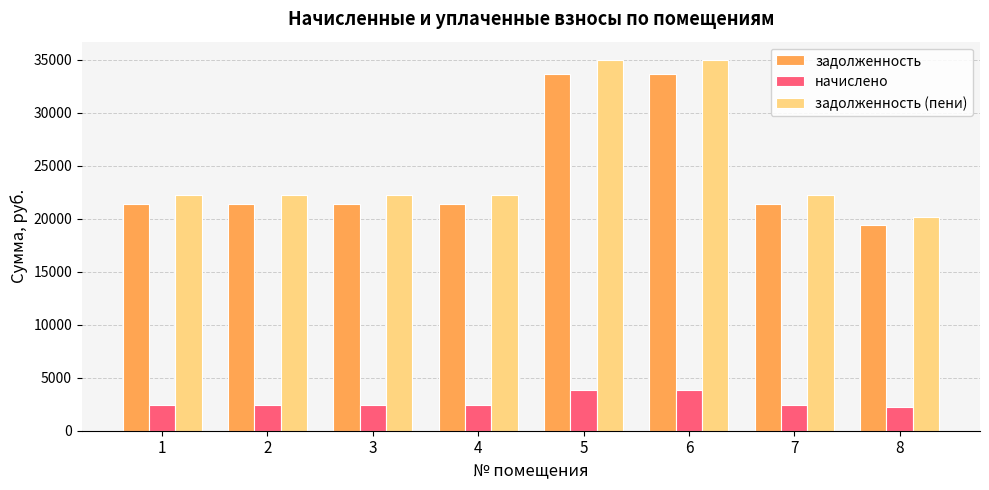

Does the chart contain any negative values?

No